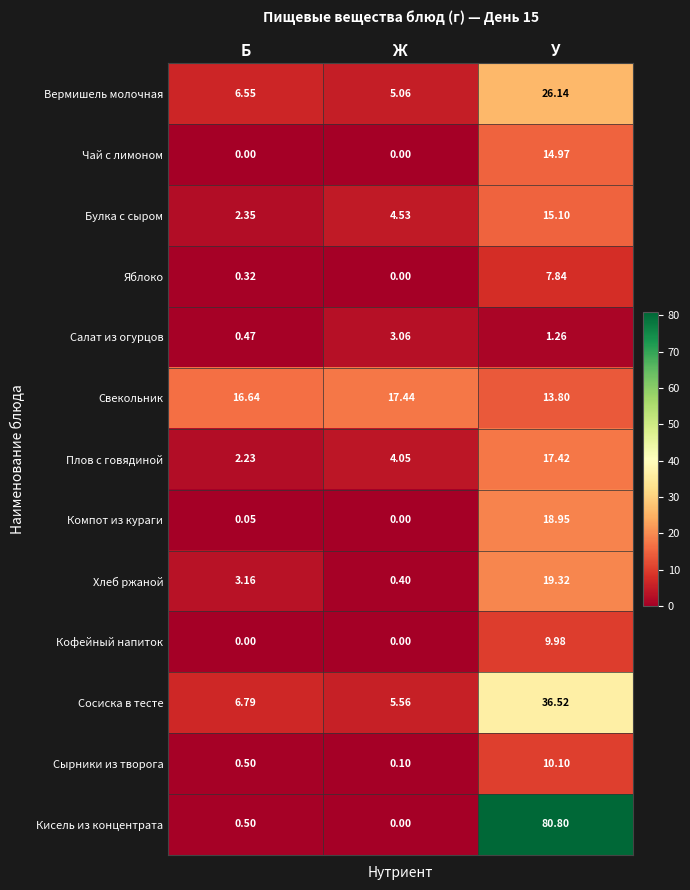

At which category does the chart reach its peak across all series?

У